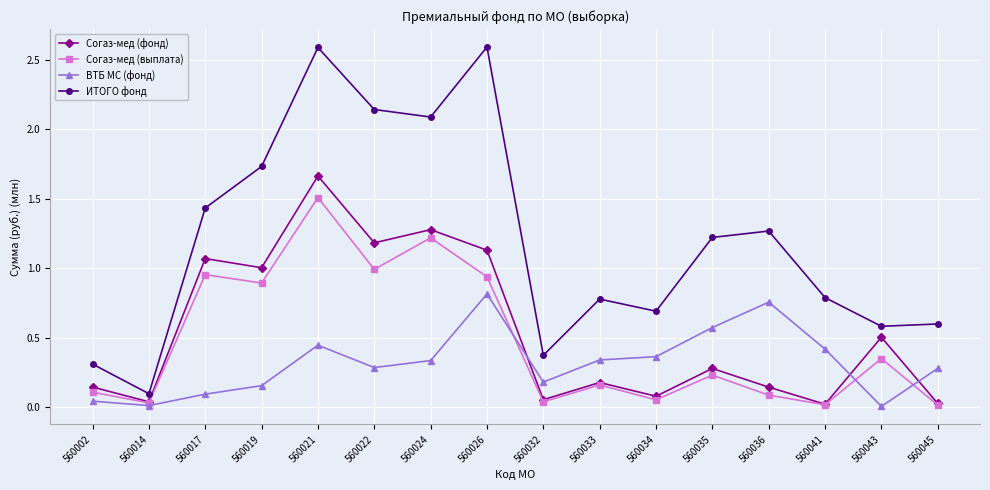

True or false: Согаз-мед (фонд) and ИТОГО фонд intersect in this chart.

False